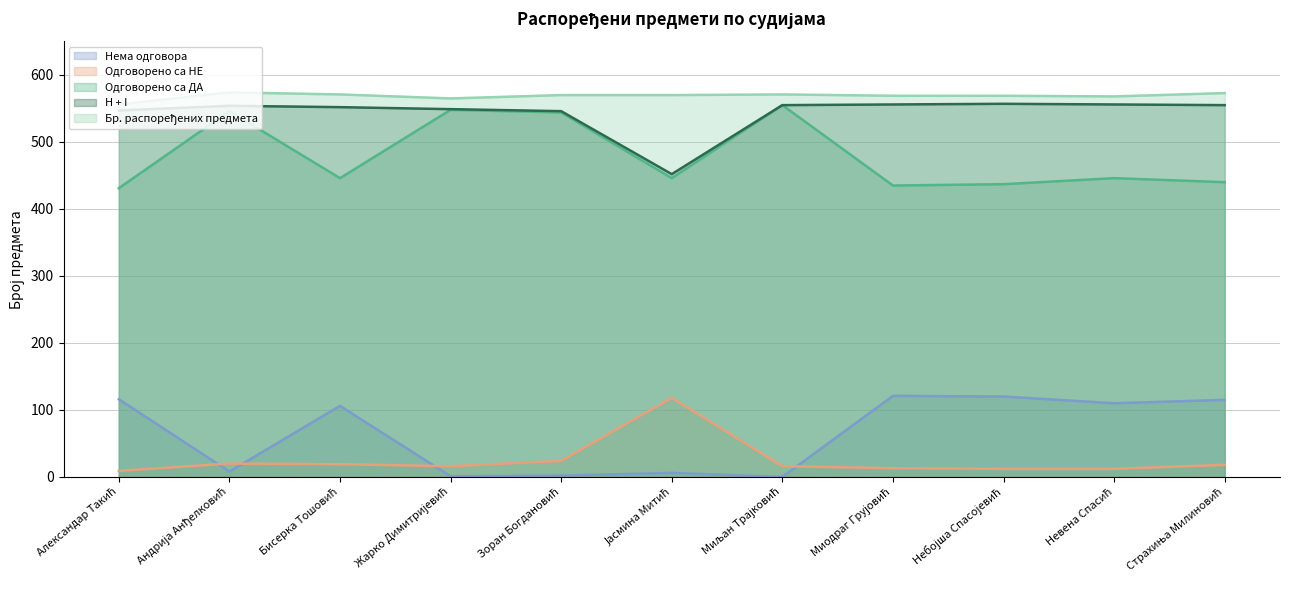

What are all the series names shown in the legend?

Нема одговора, Одговорено са НЕ, Одговорено са ДА, H + I, Бр. распоређених предмета